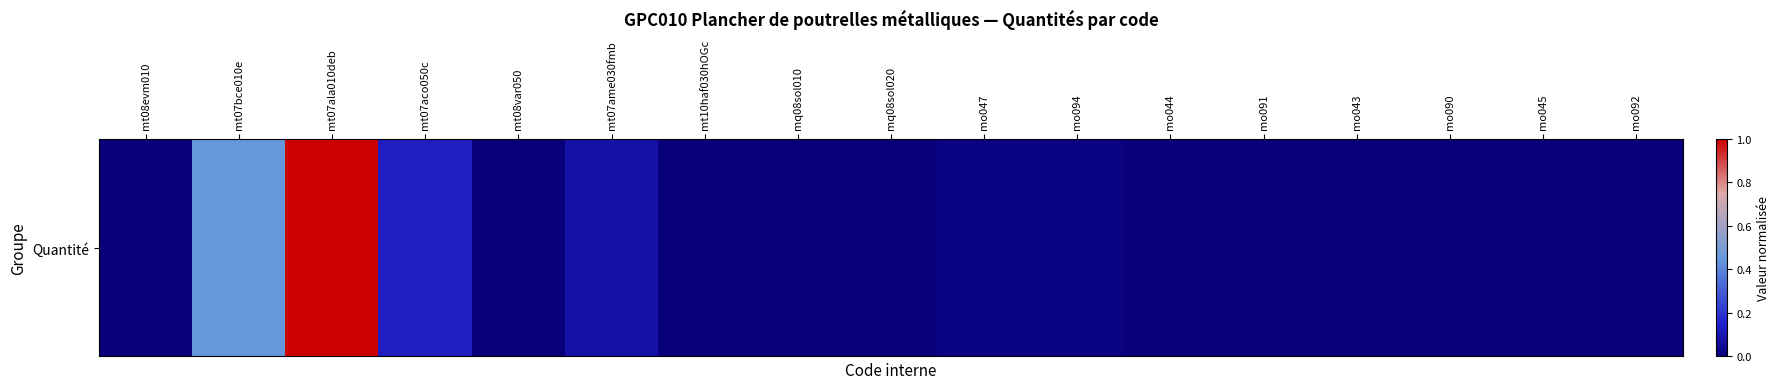

Reading left to right, extract all data points from this chart.

mt08evm010=0.0	mt07bce010e=0.4	mt07ala010deb=1.0	mt07aco050c=0.1	mt08var050=0.0	mt07ame030fmb=0.1	mt10haf030hOGc=0.0	mq08sol010=0.0	mq08sol020=0.0	mo047=0.0	mo094=0.0	mo044=0.0	mo091=0.0	mo043=0.0	mo090=0.0	mo045=0.0	mo092=0.0